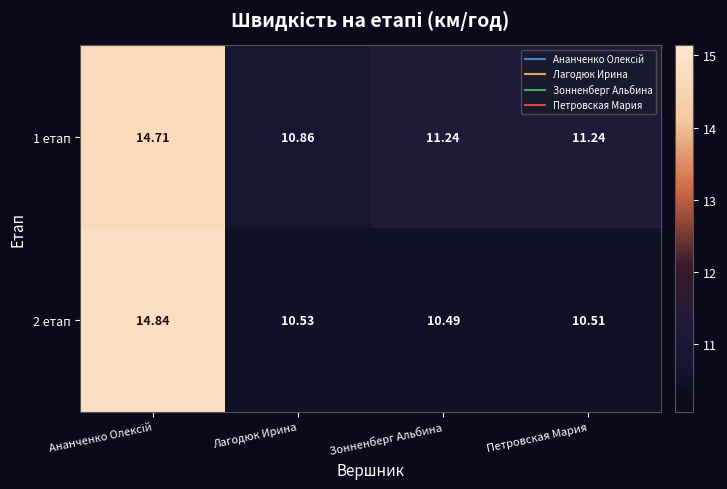

At which category does the chart reach its minimum across all series?

Зонненберг Альбина